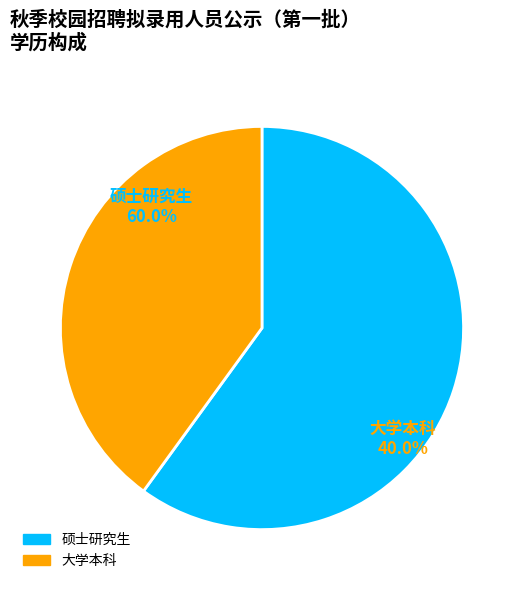

What is the largest slice in the pie chart?

硕士研究生